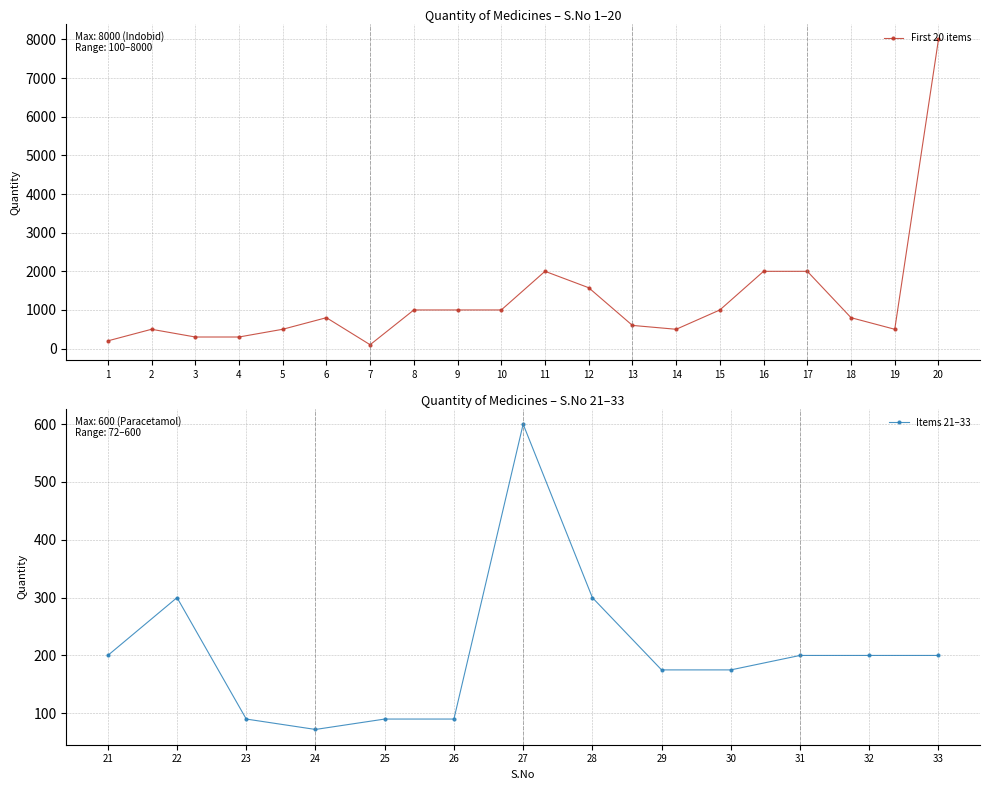

What is the value of the 3rd point from the left?

300